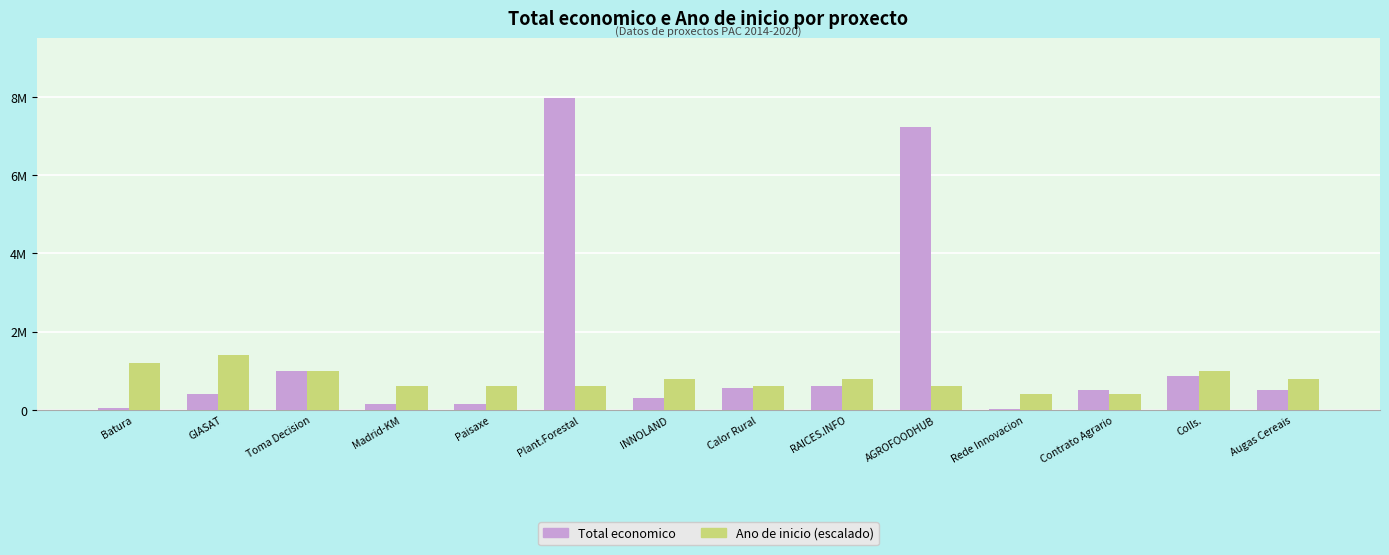

What is the label of the 12th bar from the left?

Contrato Agrario